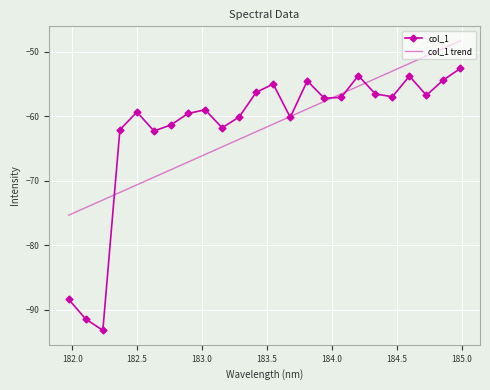

Which series ends up on top after the final intersection of col_1 trend and col_1?

col_1 trend